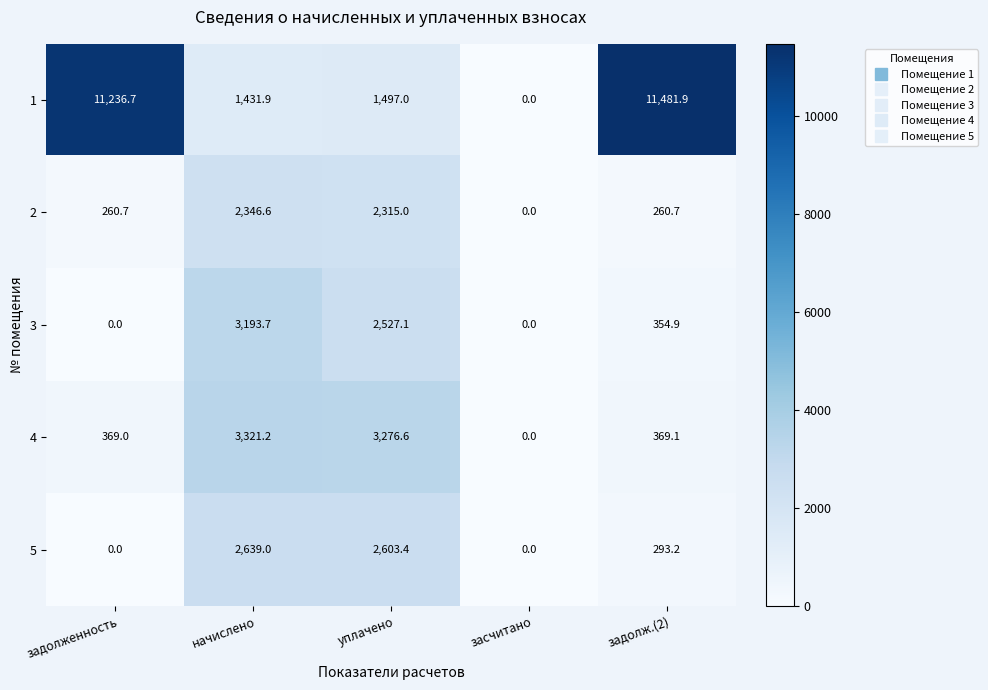

Is it true that 5 equals 0.0 at засчитано?

True